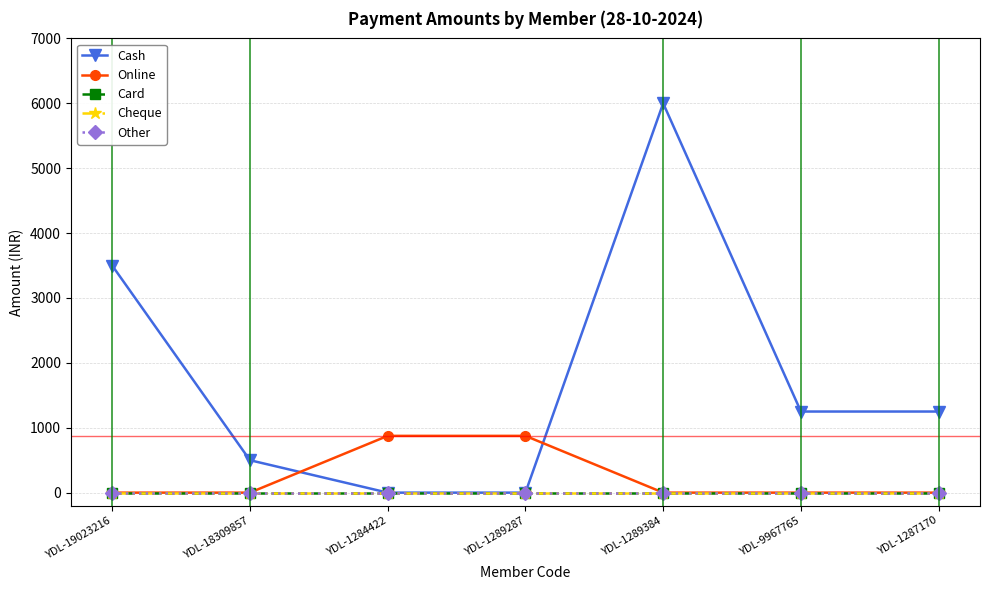

Is this an area chart (filled region under the line)?

No